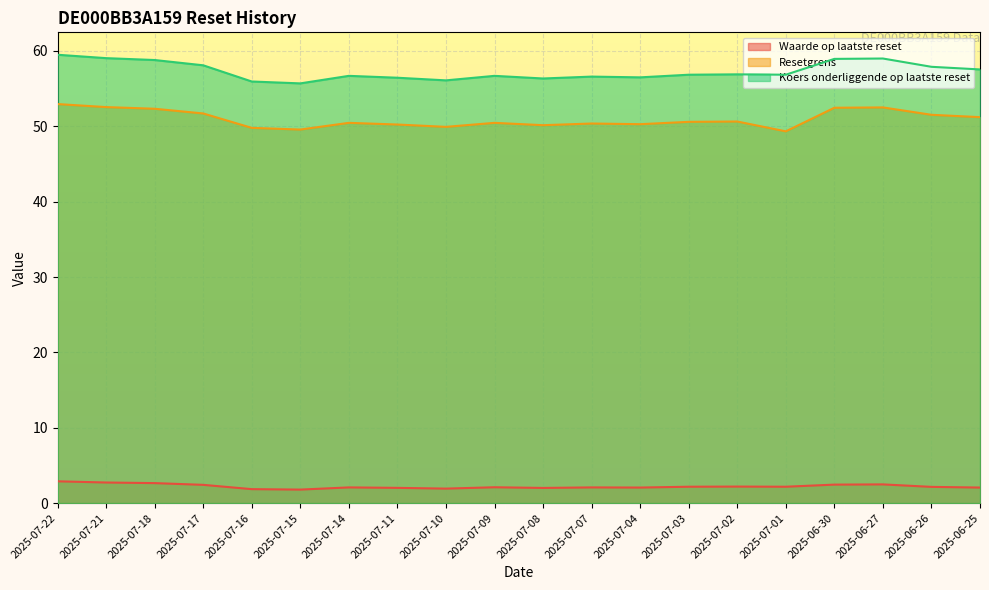

What is the difference between the highest and lowest values at 2025-07-09?

54.6